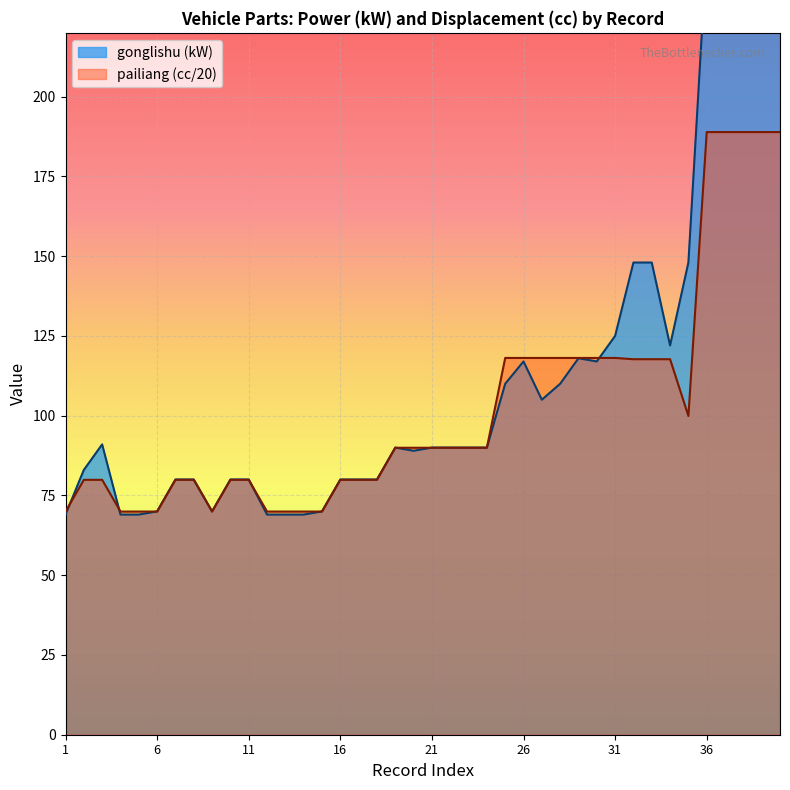

How many data points in gonglishu are less than 90?

18